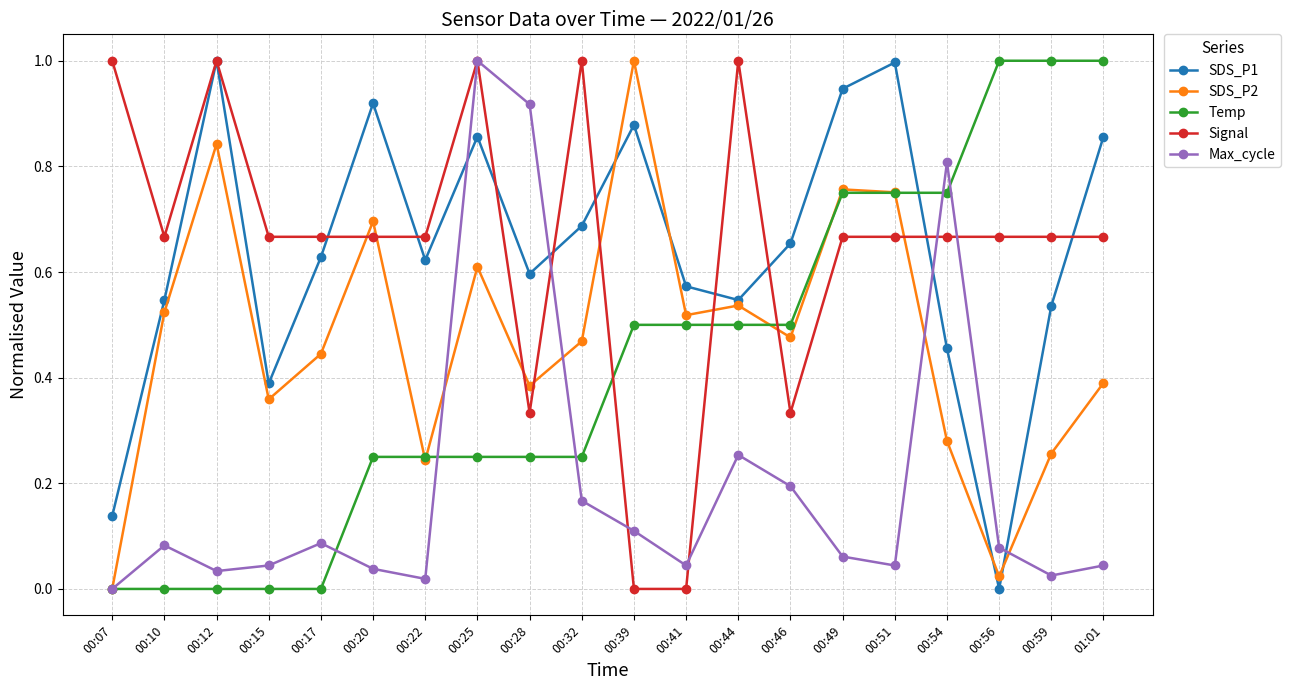

What position from the left is 00:49?

15